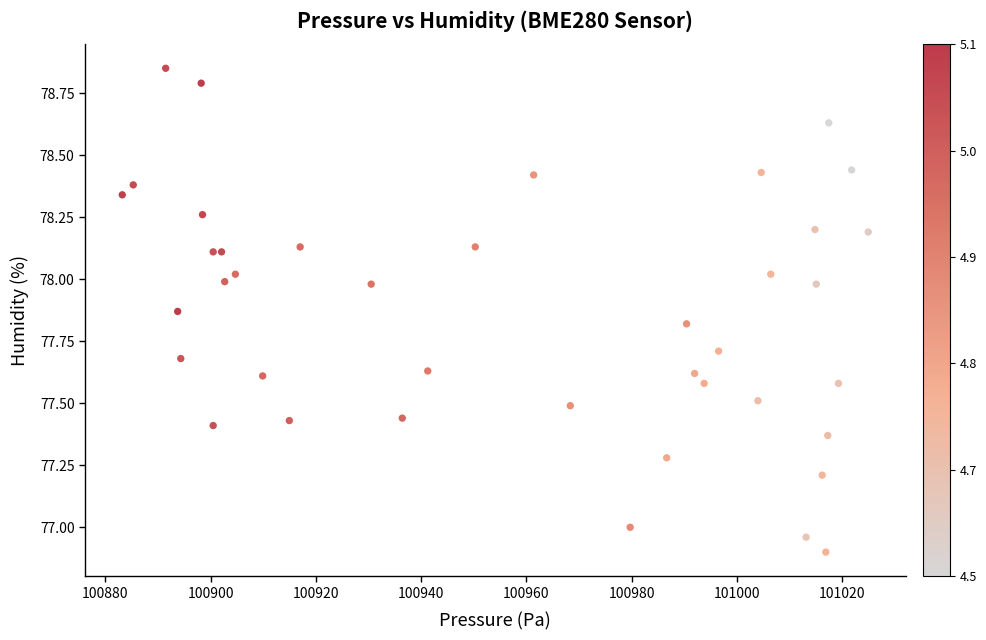

What is the range of X values (max minus min)?

141.8